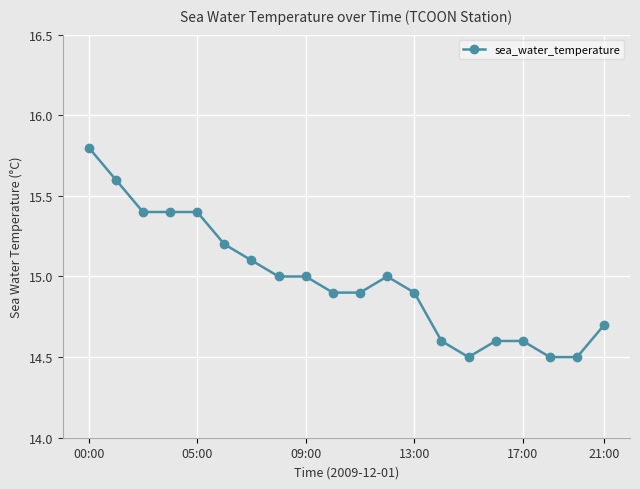

How many lines are shown in the chart?

1